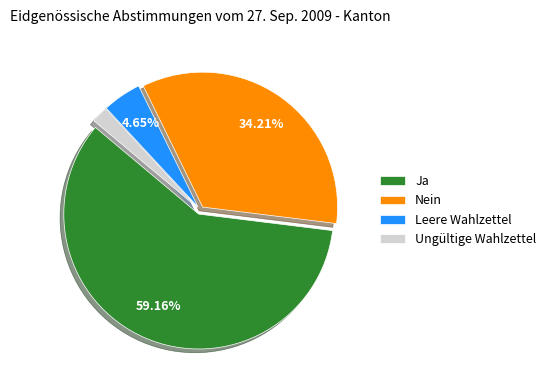

Is it true that Leere Wahlzettel is 5% of the pie?

True